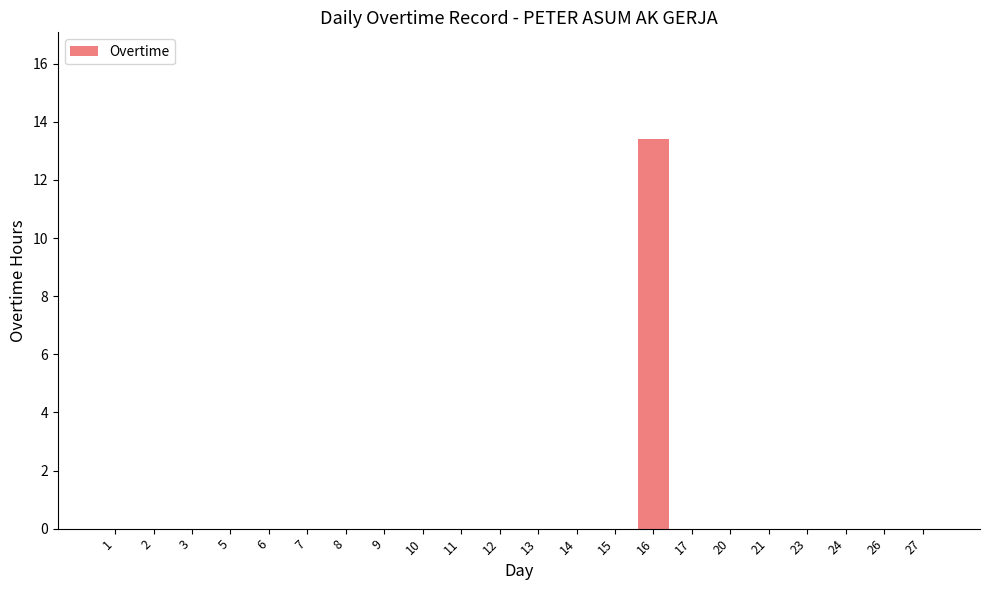

The value at 13 is -5.8. True or false?

False